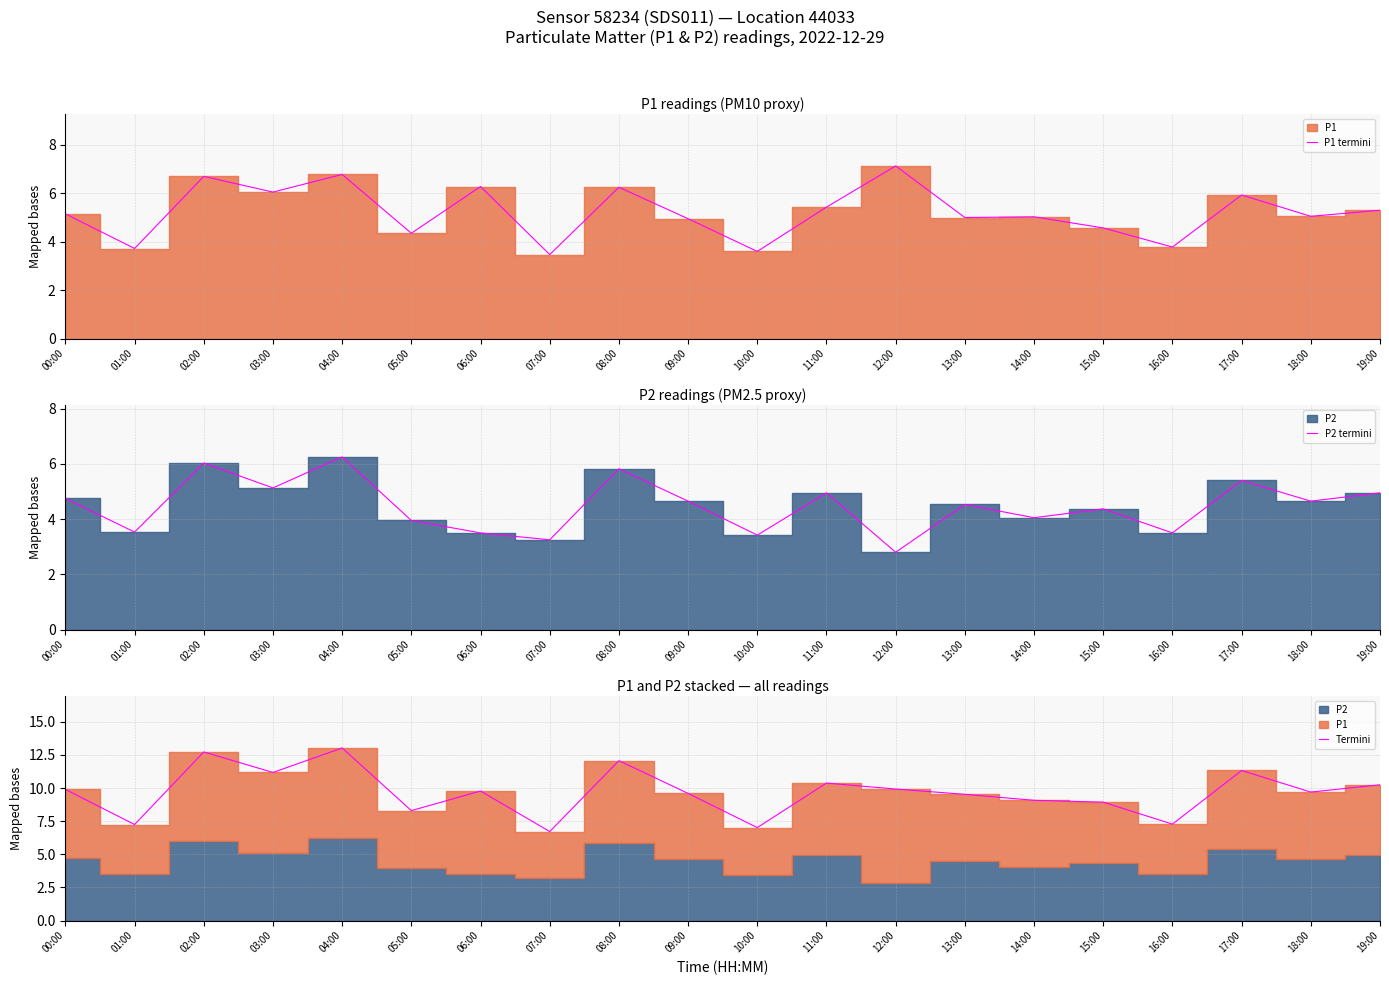

True or false: P1 termini and P2 termini intersect in this chart.

False